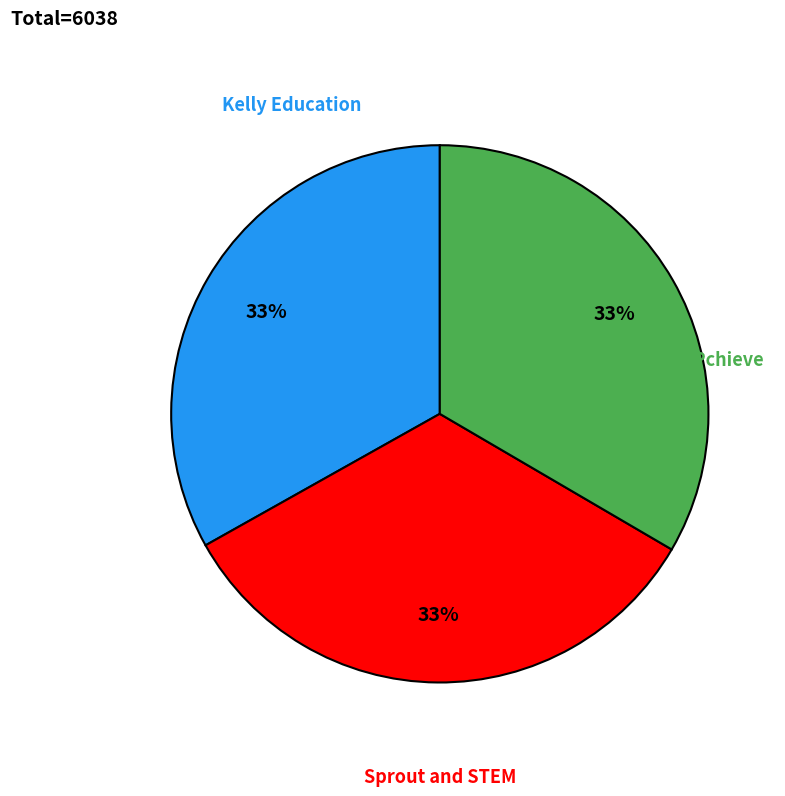

To the nearest percent, what is the average slice percentage?

33%